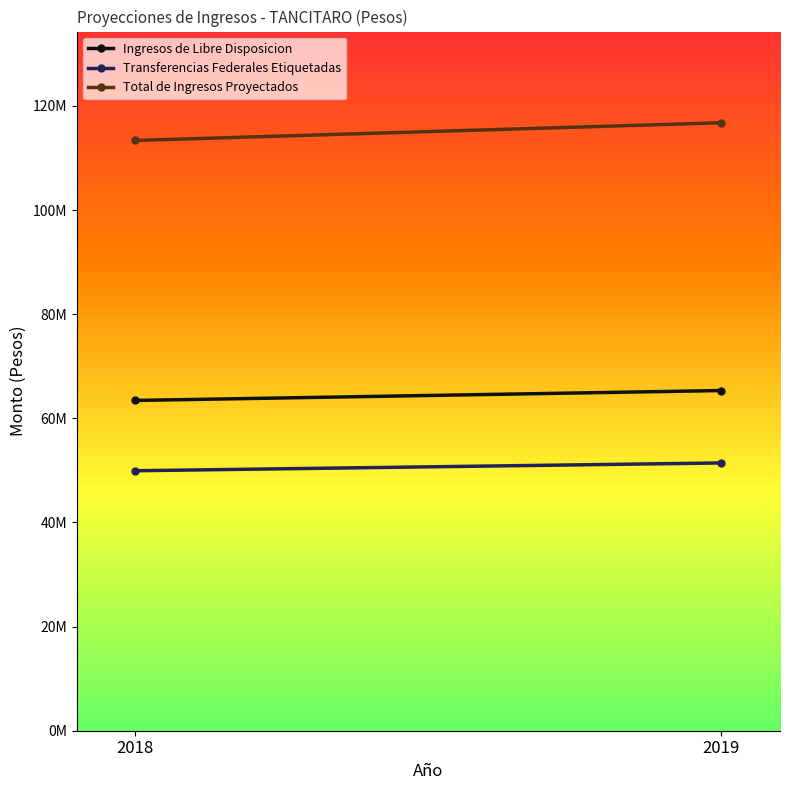

What is the difference between the highest and lowest values at 2019?

65331200.3